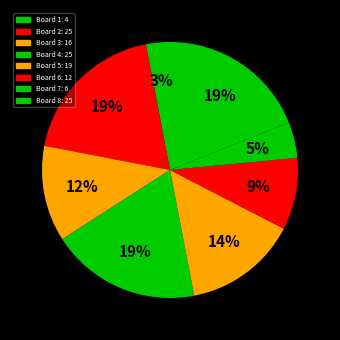

Which category has the smallest portion of the pie?

1